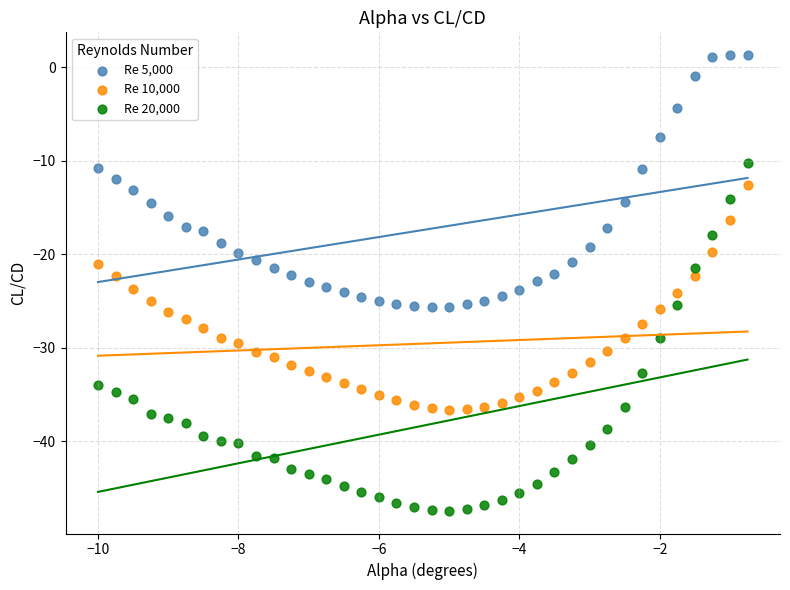

Which series reaches the maximum Y coordinate?

Re 5,000